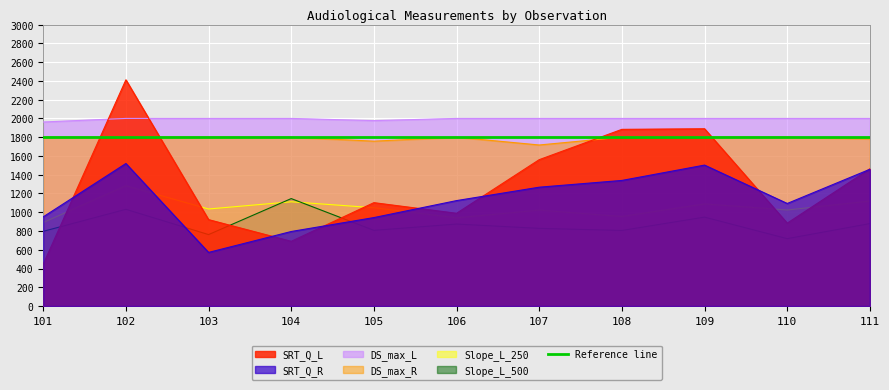

At how many categories does at least one series exceed 1005?

11